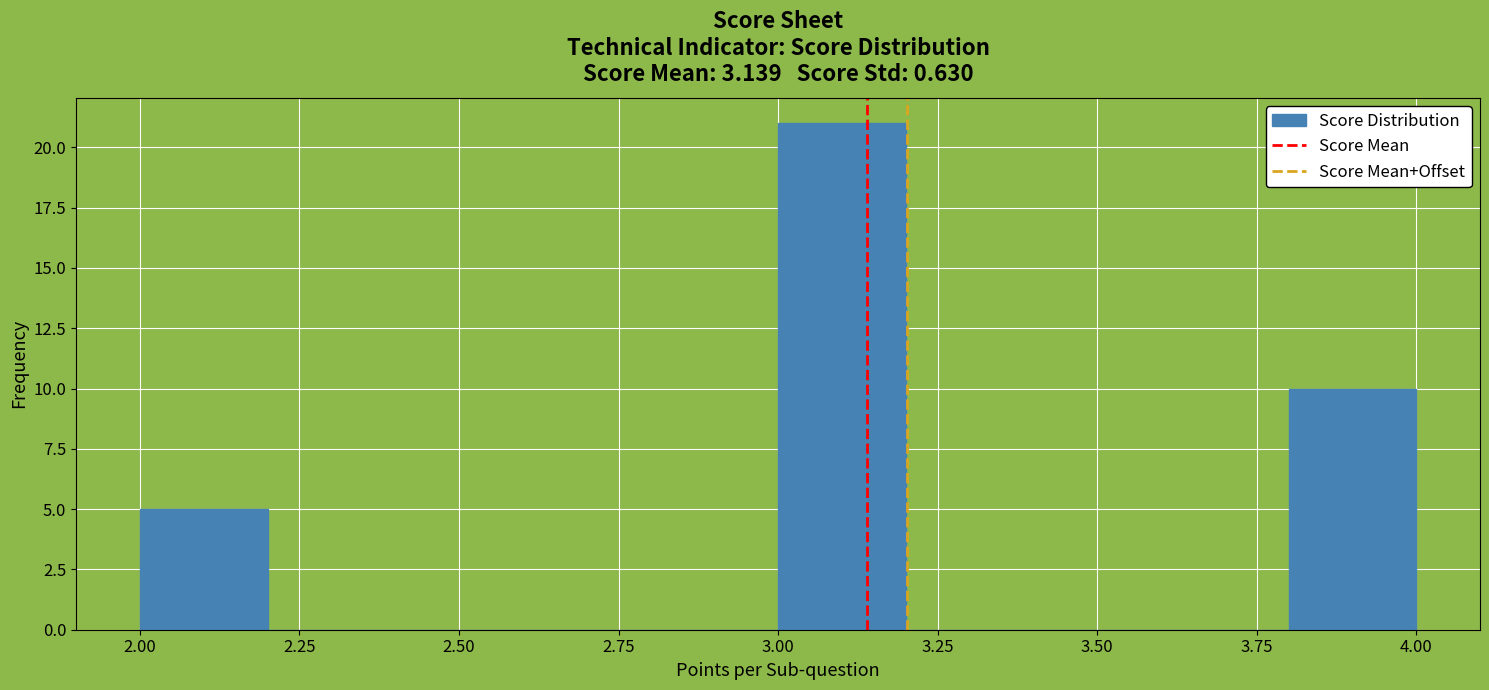

Reading left to right, list every bar in this chart as the range it spans on the x-axis followed by its height. The values are not printed on the chart, so give them approximately, as read against the axis.

2.0 to 2.2: 5
2.2 to 2.4: 0
2.4 to 2.6: 0
2.6 to 2.8: 0
2.8 to 3.0: 0
3.0 to 3.2: 21
3.2 to 3.4: 0
3.4 to 3.6: 0
3.6 to 3.8: 0
3.8 to 4.0: 10